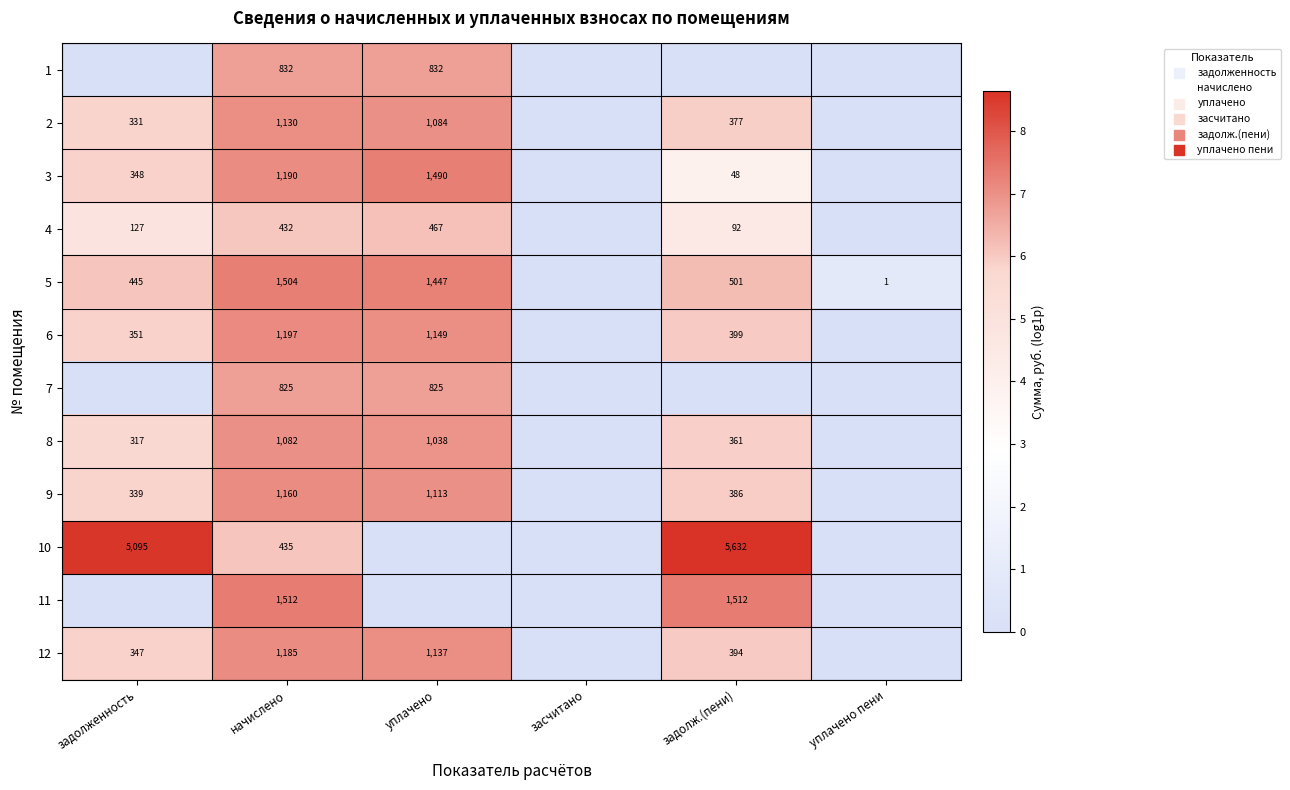

Is the value of 12 at задолж.(пени) greater than the value of 6 at задолж.(пени)?

No